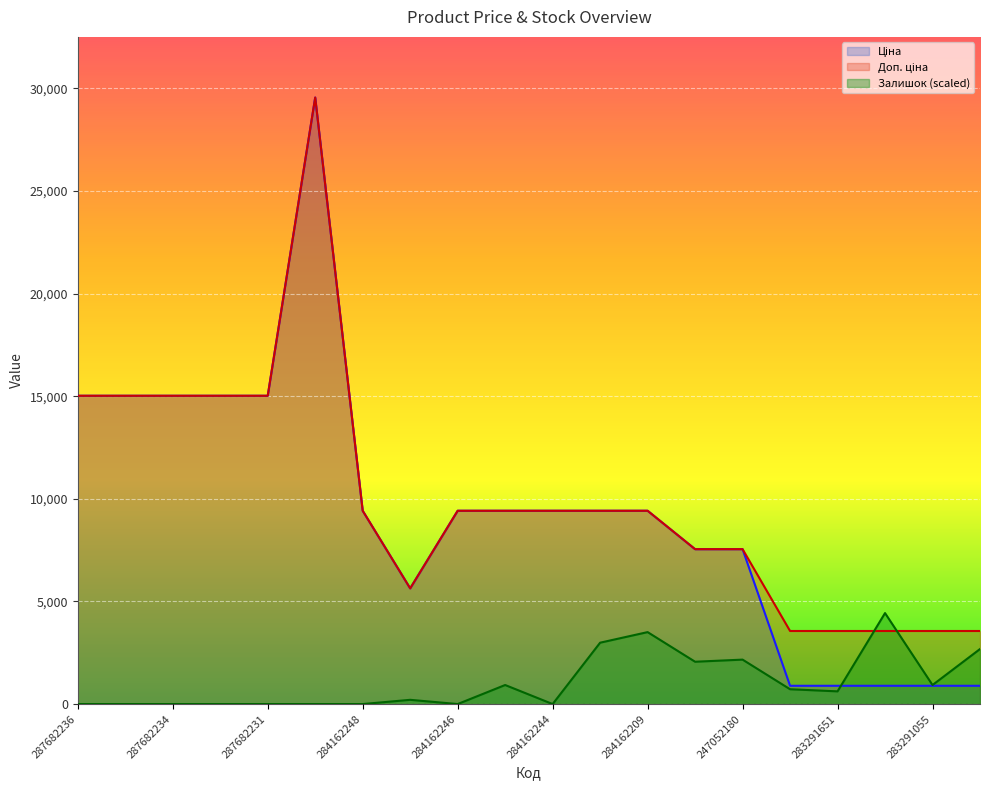

What is the average value of the Ціна series?

9316.2